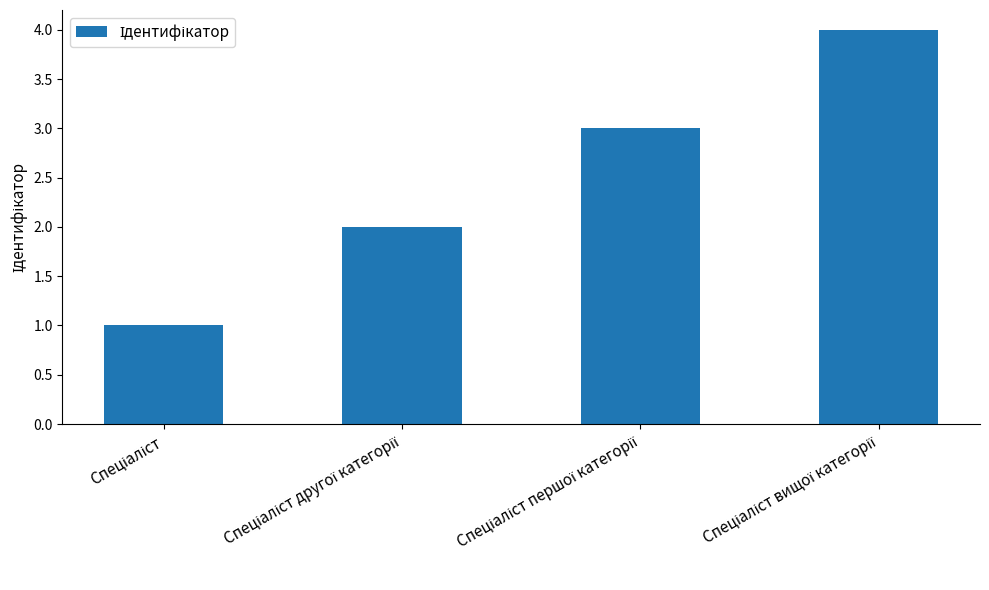

What is the difference between the maximum and minimum values?

3